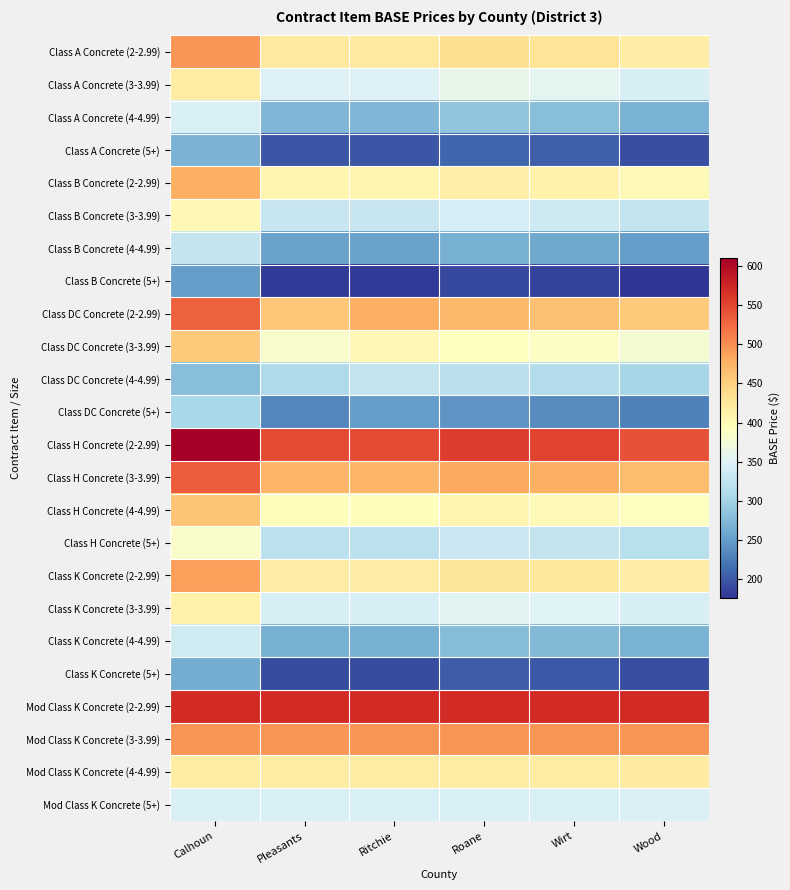

Reading left to right, transcribe all the data shown in this chart.

Class A Concrete (2-2.99): Calhoun=495.0	Pleasants=423.0	Ritchie=423.0	Roane=436.0	Wirt=430.0	Wood=417.8
Class A Concrete (3-3.99): Calhoun=420.0	Pleasants=348.0	Ritchie=348.0	Roane=361.0	Wirt=355.0	Wood=342.8
Class A Concrete (4-4.99): Calhoun=345.0	Pleasants=273.0	Ritchie=273.0	Roane=286.0	Wirt=280.0	Wood=267.8
Class A Concrete (5+): Calhoun=270.0	Pleasants=198.0	Ritchie=198.0	Roane=211.0	Wirt=205.0	Wood=192.8
Class B Concrete (2-2.99): Calhoun=477.0	Pleasants=405.0	Ritchie=405.0	Roane=416.0	Wirt=410.0	Wood=400.8
Class B Concrete (3-3.99): Calhoun=402.0	Pleasants=330.0	Ritchie=330.0	Roane=341.0	Wirt=335.0	Wood=325.8
Class B Concrete (4-4.99): Calhoun=327.0	Pleasants=255.0	Ritchie=255.0	Roane=266.0	Wirt=260.0	Wood=250.8
Class B Concrete (5+): Calhoun=252.0	Pleasants=180.0	Ritchie=180.0	Roane=191.0	Wirt=185.0	Wood=175.8
Class DC Concrete (2-2.99): Calhoun=530.5	Pleasants=458.5	Ritchie=476.5	Roane=469.5	Wirt=463.5	Wood=454.2
Class DC Concrete (3-3.99): Calhoun=455.5	Pleasants=383.5	Ritchie=401.5	Roane=394.5	Wirt=388.5	Wood=379.2
Class DC Concrete (4-4.99): Calhoun=280.5	Pleasants=308.5	Ritchie=326.5	Roane=319.5	Wirt=313.5	Wood=304.2
Class DC Concrete (5+): Calhoun=305.5	Pleasants=233.5	Ritchie=251.5	Roane=244.5	Wirt=238.5	Wood=229.2
Class H Concrete (2-2.99): Calhoun=610.0	Pleasants=546.0	Ritchie=546.0	Roane=557.0	Wirt=551.0	Wood=541.8
Class H Concrete (3-3.99): Calhoun=535.0	Pleasants=471.0	Ritchie=471.0	Roane=482.0	Wirt=476.0	Wood=466.8
Class H Concrete (4-4.99): Calhoun=460.0	Pleasants=396.0	Ritchie=396.0	Roane=407.0	Wirt=401.0	Wood=391.8
Class H Concrete (5+): Calhoun=385.0	Pleasants=321.0	Ritchie=321.0	Roane=332.0	Wirt=326.0	Wood=316.8
Class K Concrete (2-2.99): Calhoun=488.0	Pleasants=417.0	Ritchie=417.0	Roane=428.0	Wirt=425.0	Wood=417.8
Class K Concrete (3-3.99): Calhoun=413.0	Pleasants=342.0	Ritchie=342.0	Roane=353.0	Wirt=350.0	Wood=342.8
Class K Concrete (4-4.99): Calhoun=338.0	Pleasants=267.0	Ritchie=267.0	Roane=278.0	Wirt=275.0	Wood=267.8
Class K Concrete (5+): Calhoun=263.0	Pleasants=192.0	Ritchie=192.0	Roane=203.0	Wirt=200.0	Wood=192.8
Mod Class K Concrete (2-2.99): Calhoun=570.0	Pleasants=570.0	Ritchie=570.0	Roane=570.0	Wirt=570.0	Wood=570.8
Mod Class K Concrete (3-3.99): Calhoun=495.0	Pleasants=495.0	Ritchie=495.0	Roane=495.0	Wirt=495.0	Wood=495.8
Mod Class K Concrete (4-4.99): Calhoun=420.0	Pleasants=420.0	Ritchie=420.0	Roane=420.0	Wirt=420.0	Wood=420.8
Mod Class K Concrete (5+): Calhoun=345.0	Pleasants=345.0	Ritchie=345.0	Roane=345.0	Wirt=345.0	Wood=345.8